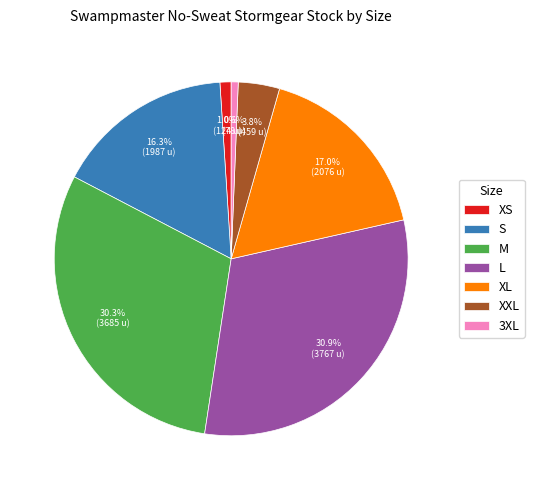

Approximately how many times larger is the value at XXL compared to 3XL?

5.9